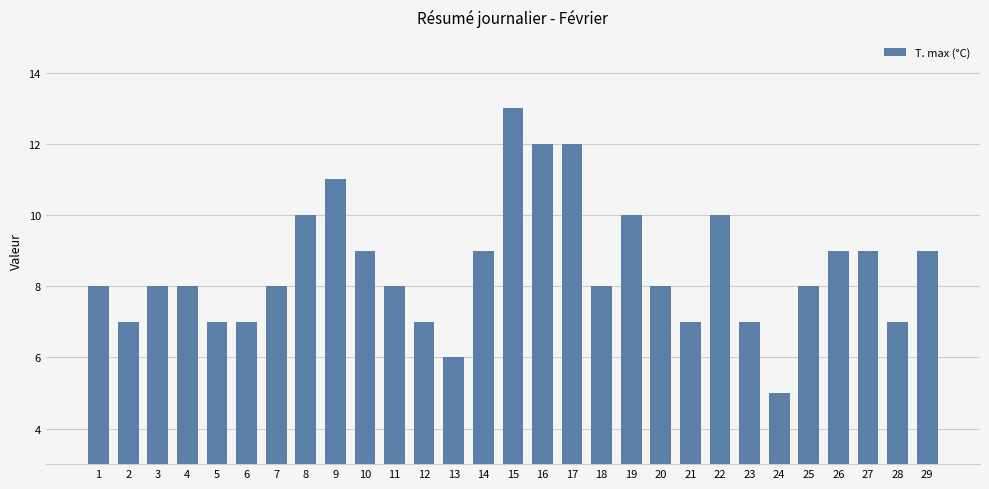

Read the value at 4.

8